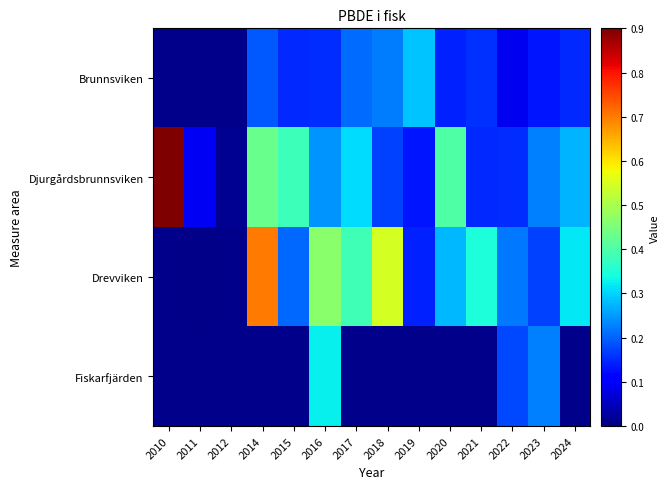

At which category is the sum across all series the highest?

2016